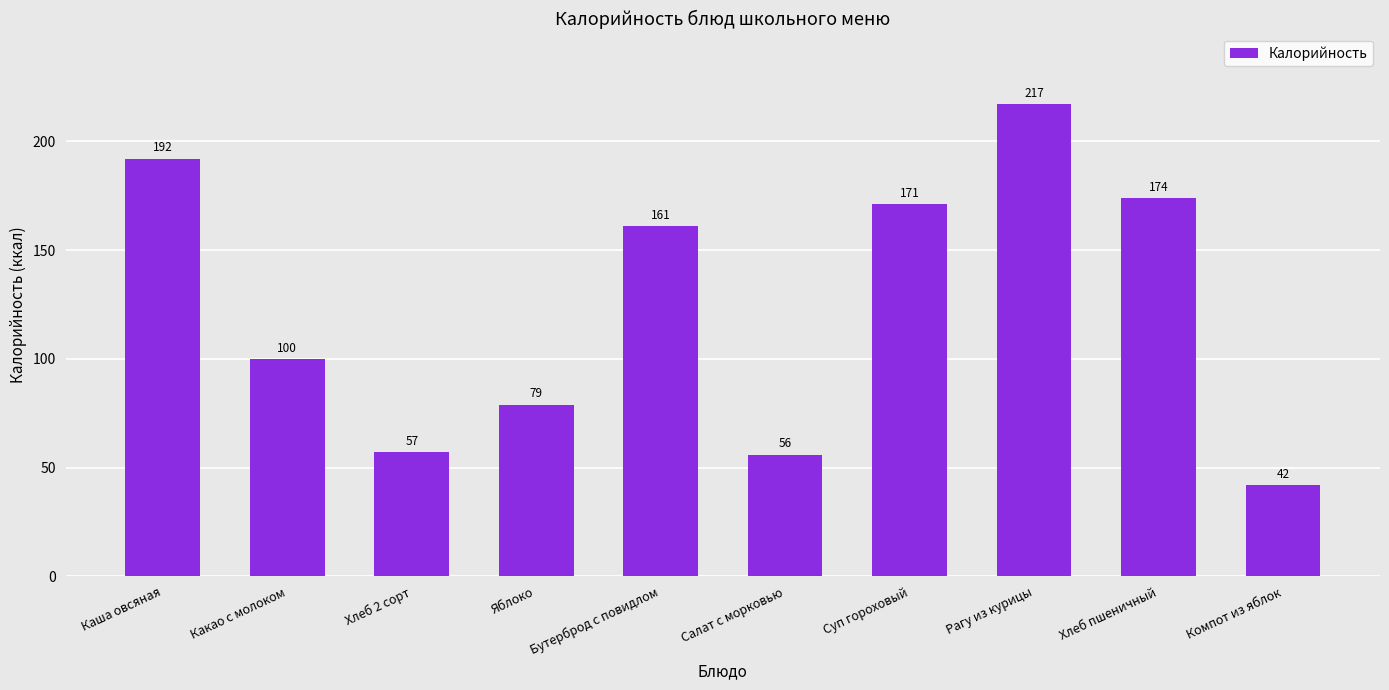

What is the difference between the second highest and second lowest values?

136